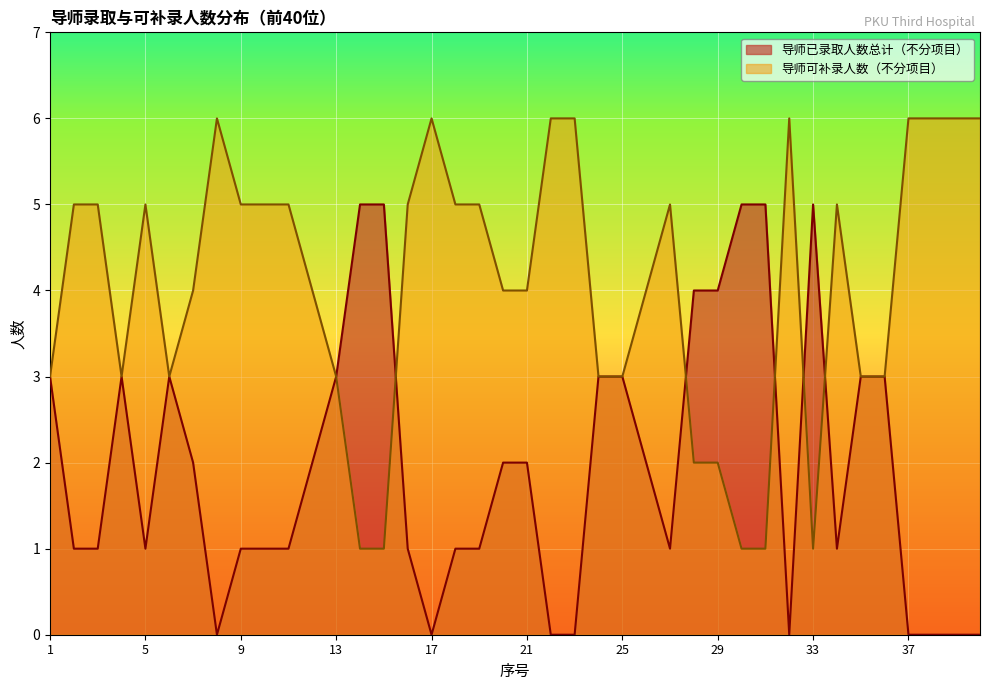

What is the value of the 导师已录取人数总计（不分项目） point at the 11th from the left?

1